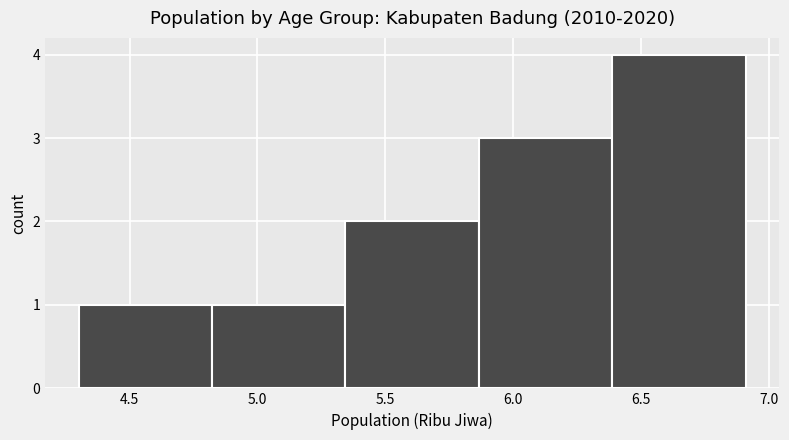

Reading left to right, transcribe this chart: for each bar, give the range it covers on the x-axis and its height. Neither the bar edges nor the heights are printed on the chart, so give them approximately, as read against the axes.

4.30 to 4.80: 1
4.80 to 5.35: 1
5.35 to 5.85: 2
5.85 to 6.40: 3
6.40 to 6.90: 4